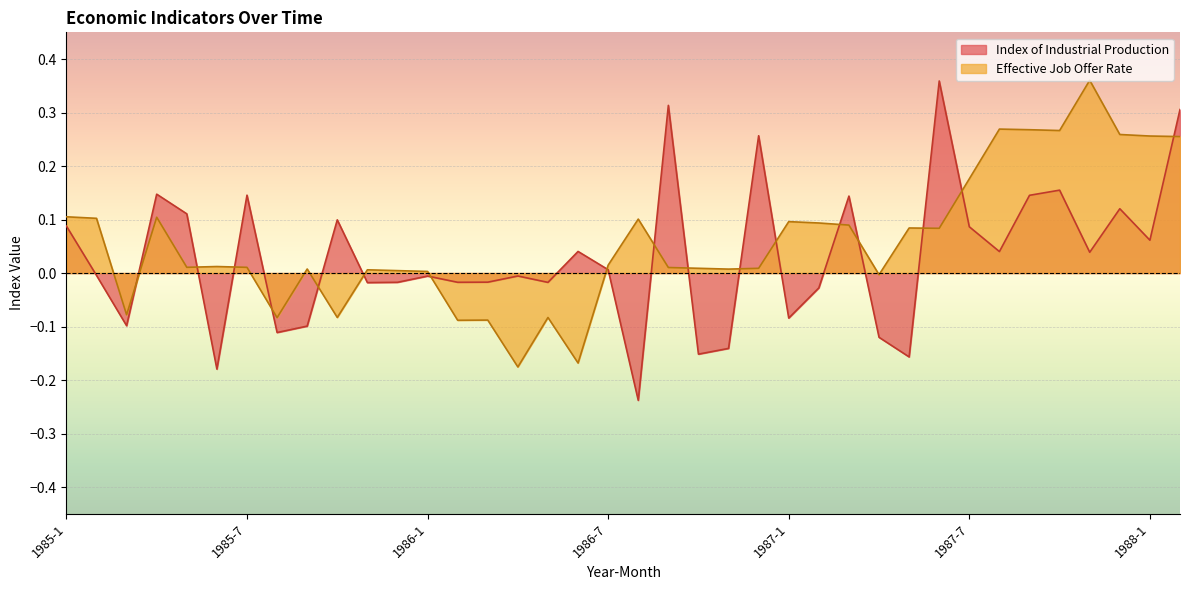

What is the label of the 5th point from the right?

1987-10